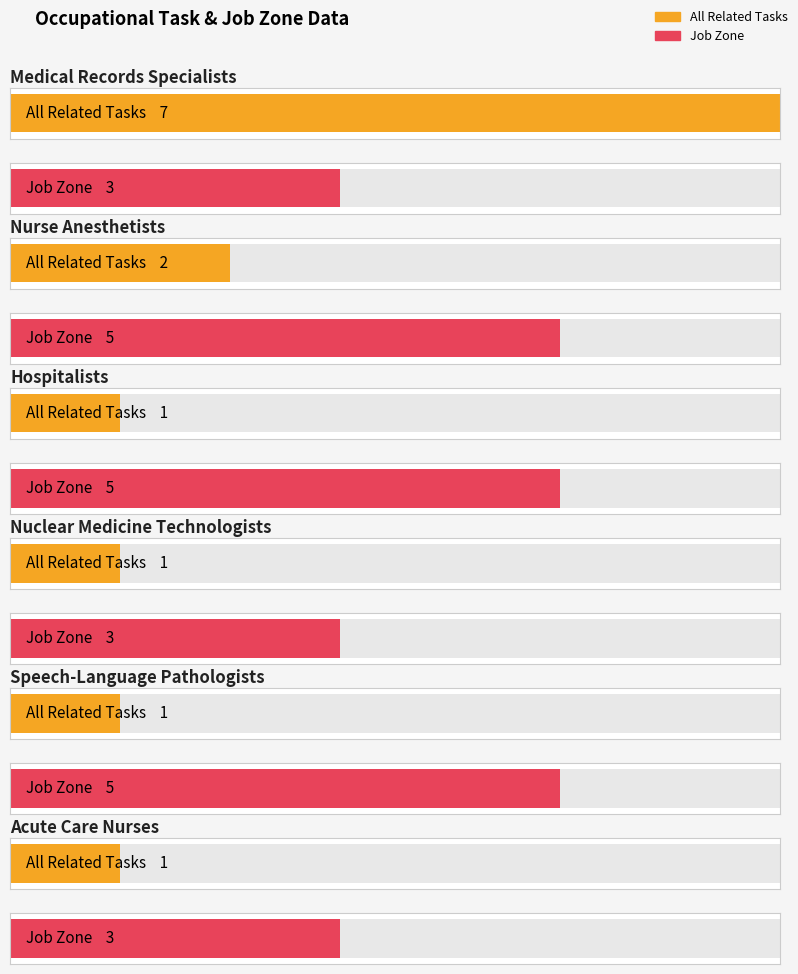

What is the total value across all series at Nurse Anesthetists?

7